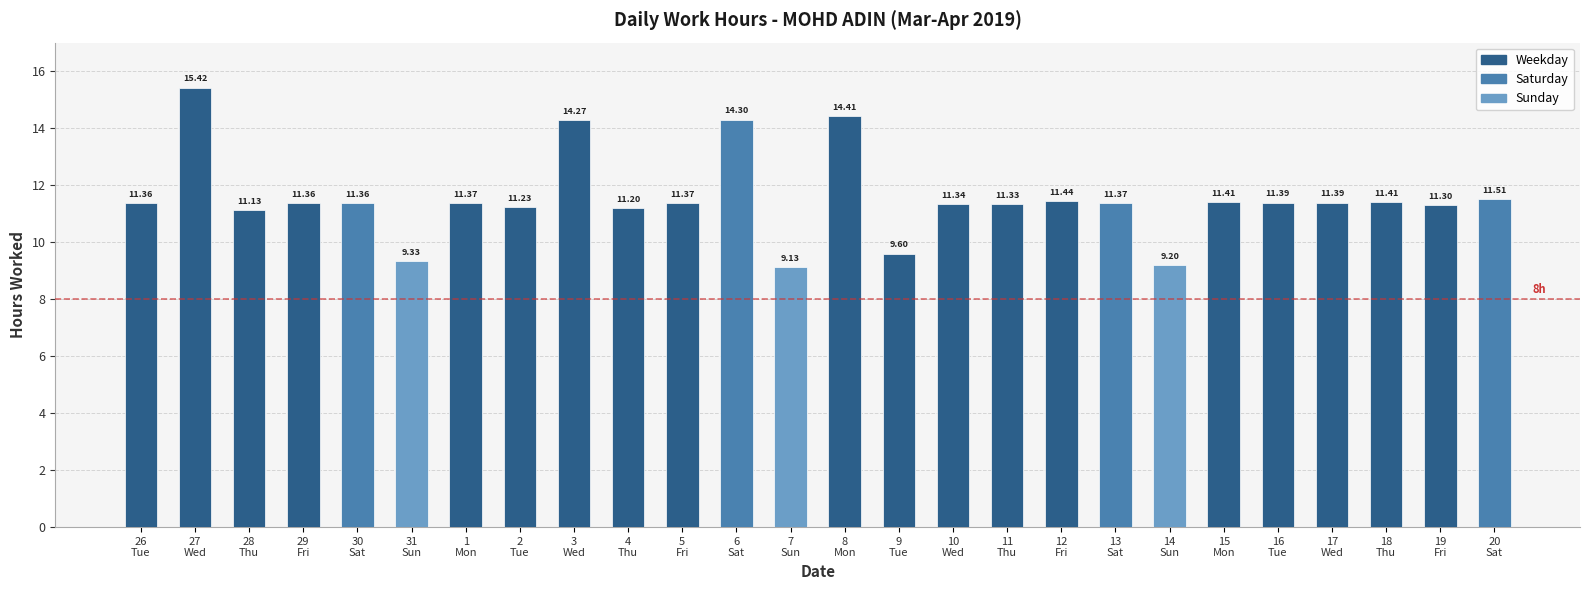

Approximately how many times larger is the value at 4
Thu compared to 26
Tue?

1.0